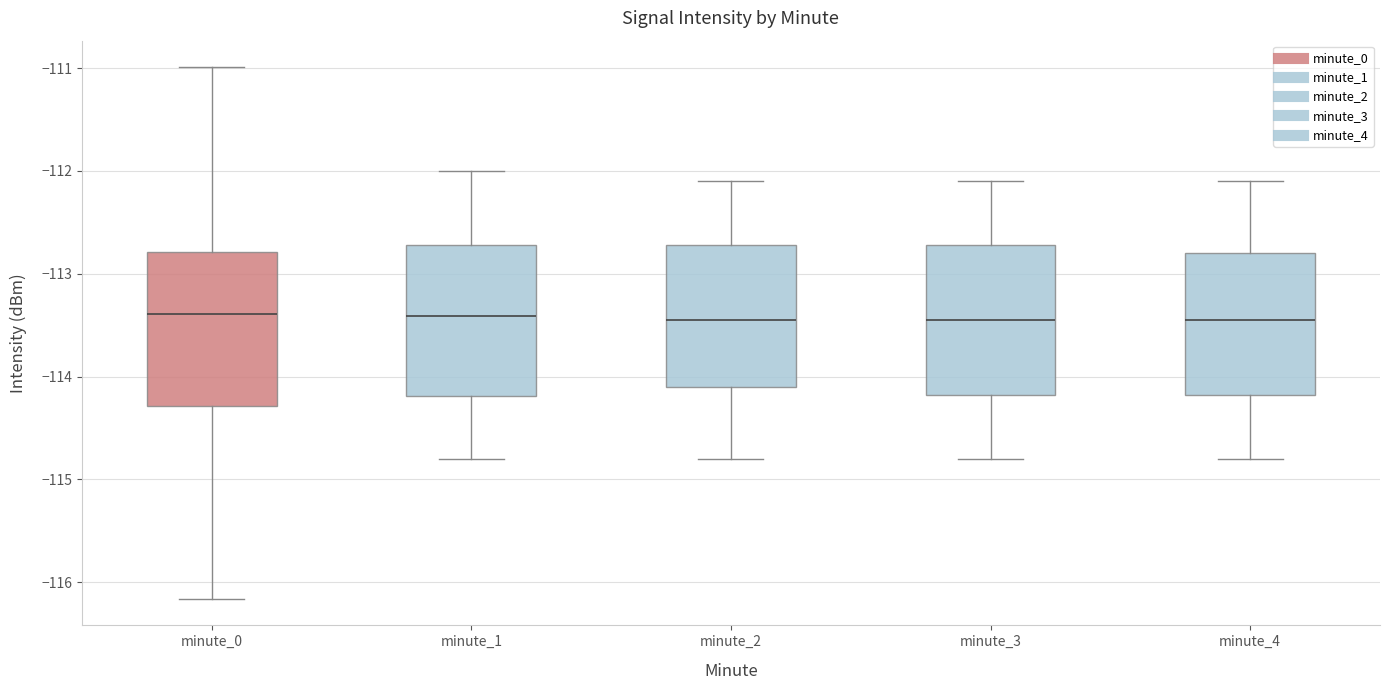

Where does the upper whisker of the box for minute_0 end on the y-axis? The values are not printed on the chart, so give them approximately, as read against the axis.

-111.0